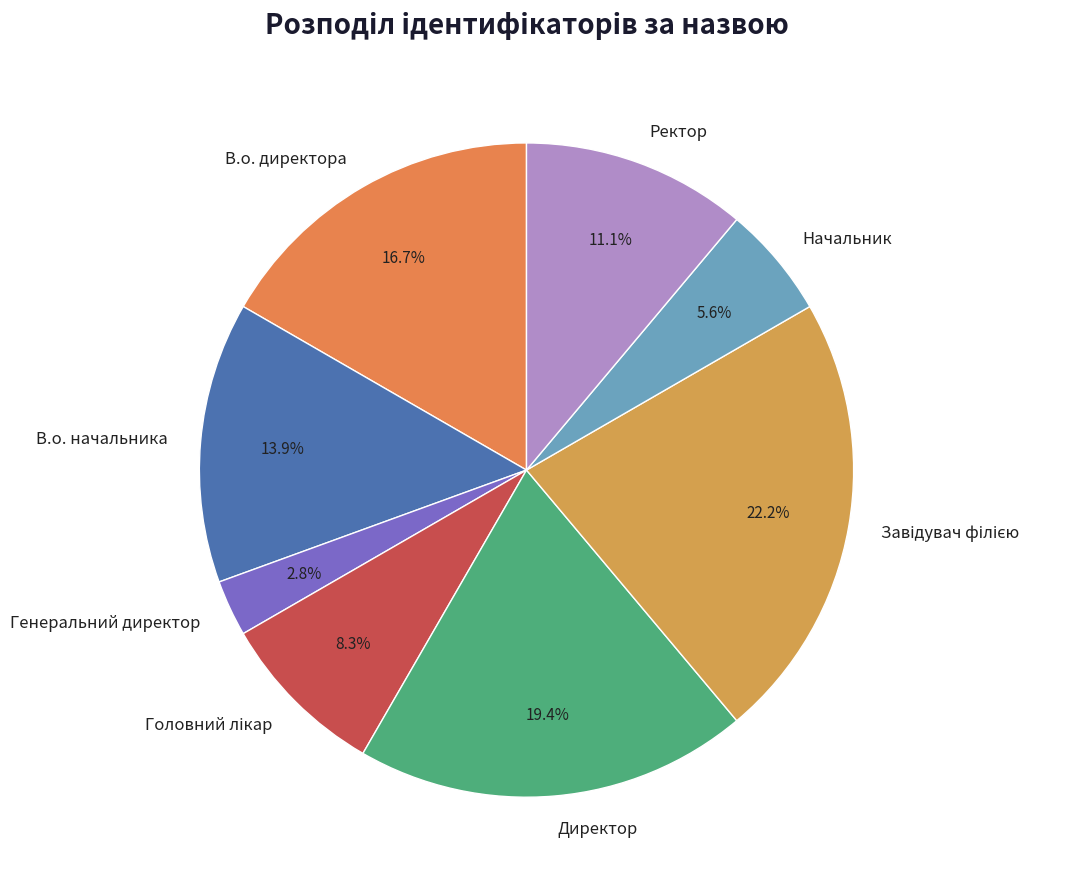

What is the smallest slice in the pie chart?

Генеральний директор